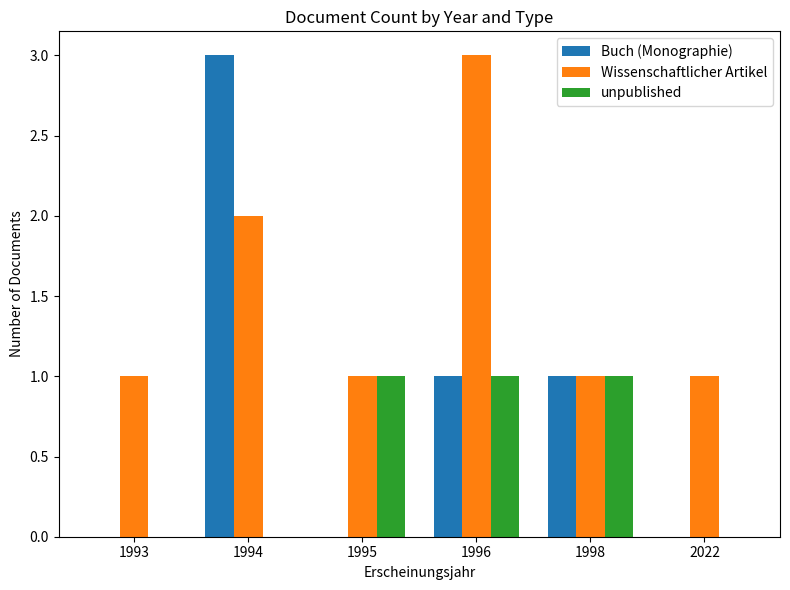

Which series has the largest total across all categories?

Wissenschaftlicher Artikel